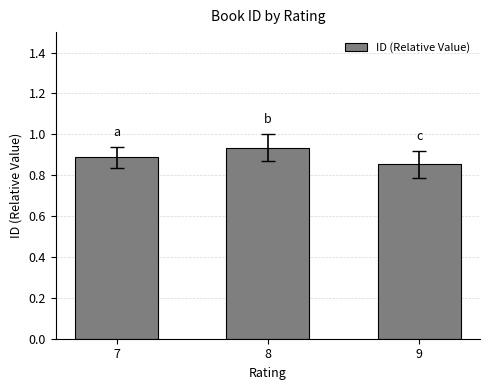

How many values are between 0 and 1?

3